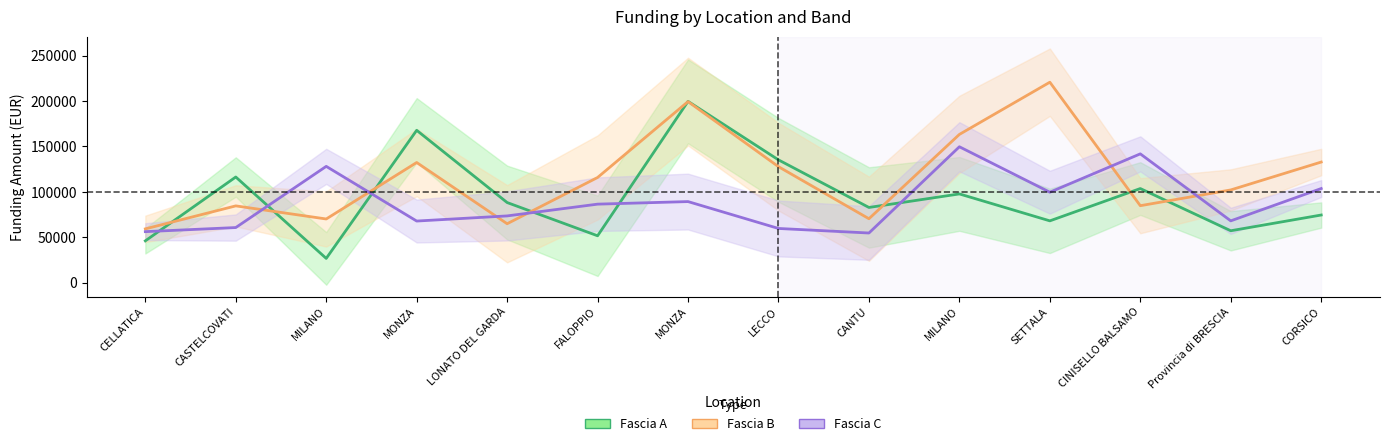

Reading left to right, list all the values displayed in this chart.

Fascia A: 46044.5	116324.6	26730.0	167724.8	88213.8	51620.1	199567.7	135157.2	82798.6	97694.9	68057.8	103619.9	57160.7	74486.0
Fascia B: 59229.0	84538.8	70120.9	132279.7	64886.6	115789.8	199303.9	127674.8	70397.4	163198.8	220663.0	84744.5	102092.5	132781.0
Fascia C: 56181.6	60687.8	128032.6	67843.7	73496.1	86448.2	89266.3	59681.5	54682.1	149604.4	99582.8	141794.5	68057.8	103619.9